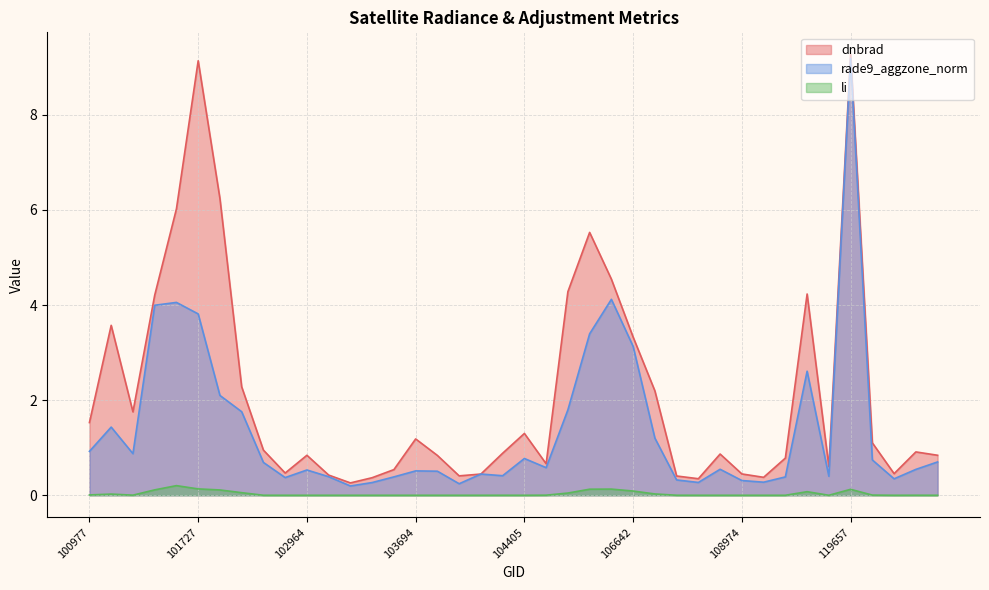

What is the approximate value of rade9_aggzone_norm at 102964?

0.5